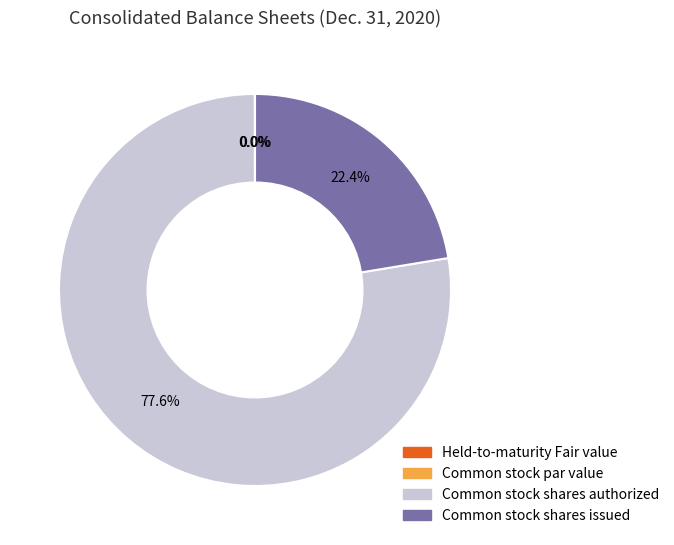

Which category accounts for the majority?

Common stock shares authorized